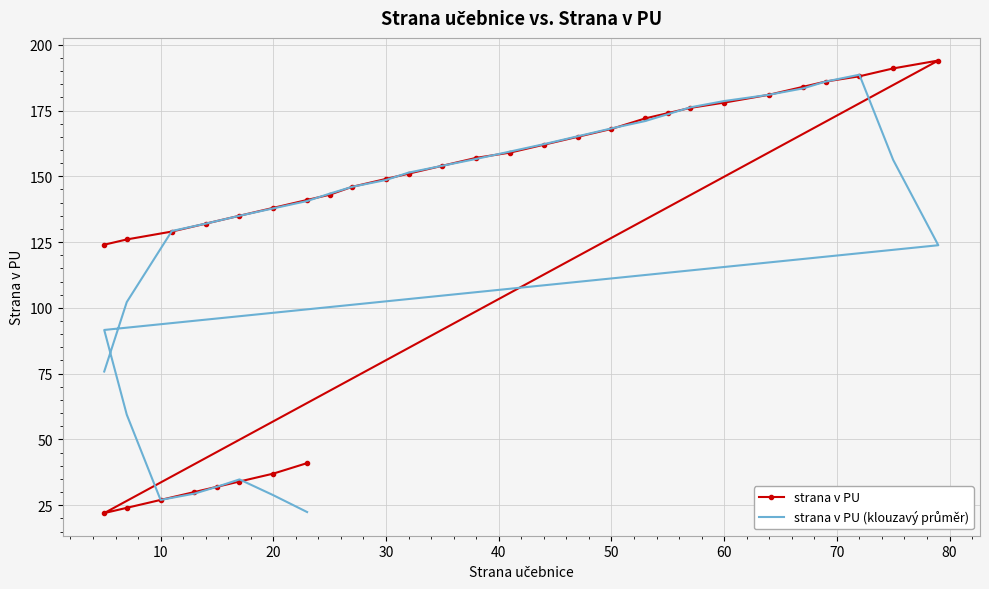

After their last crossing, which series has the higher values: strana v PU or strana v PU (klouzavý průměr)?

strana v PU